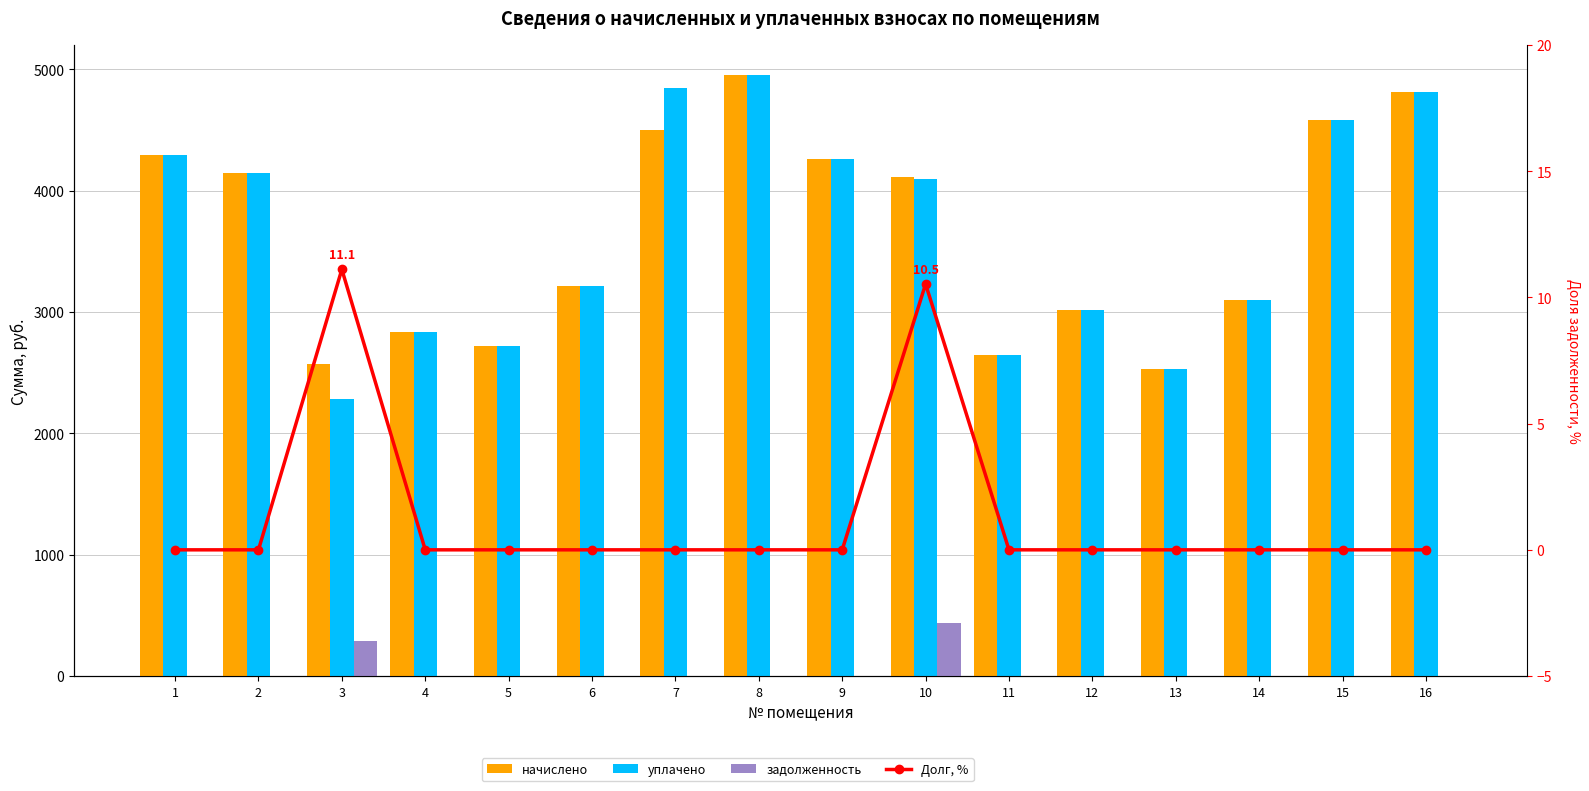

Which has a higher value, 4 or 10?

10